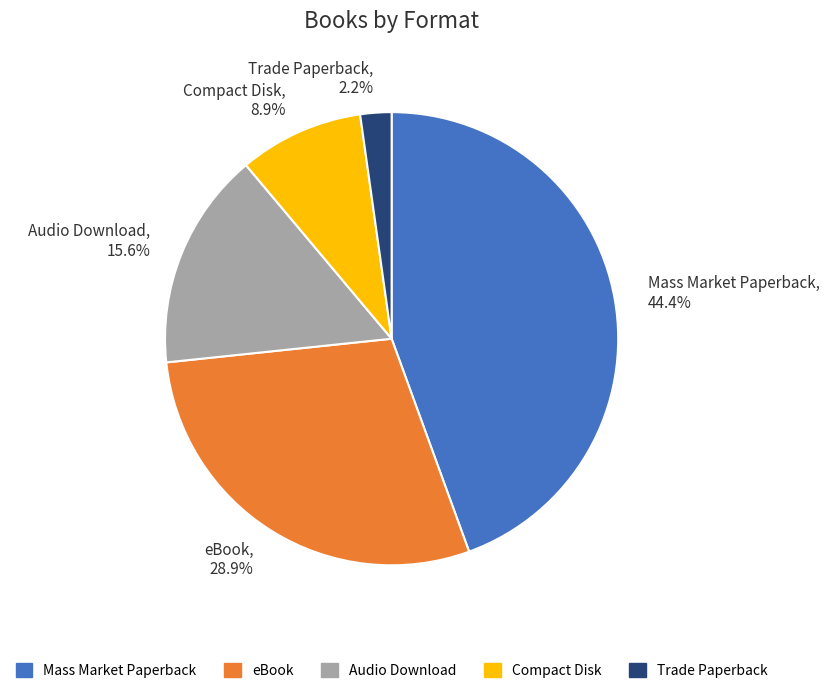

Which slice is the largest?

Mass Market Paperback